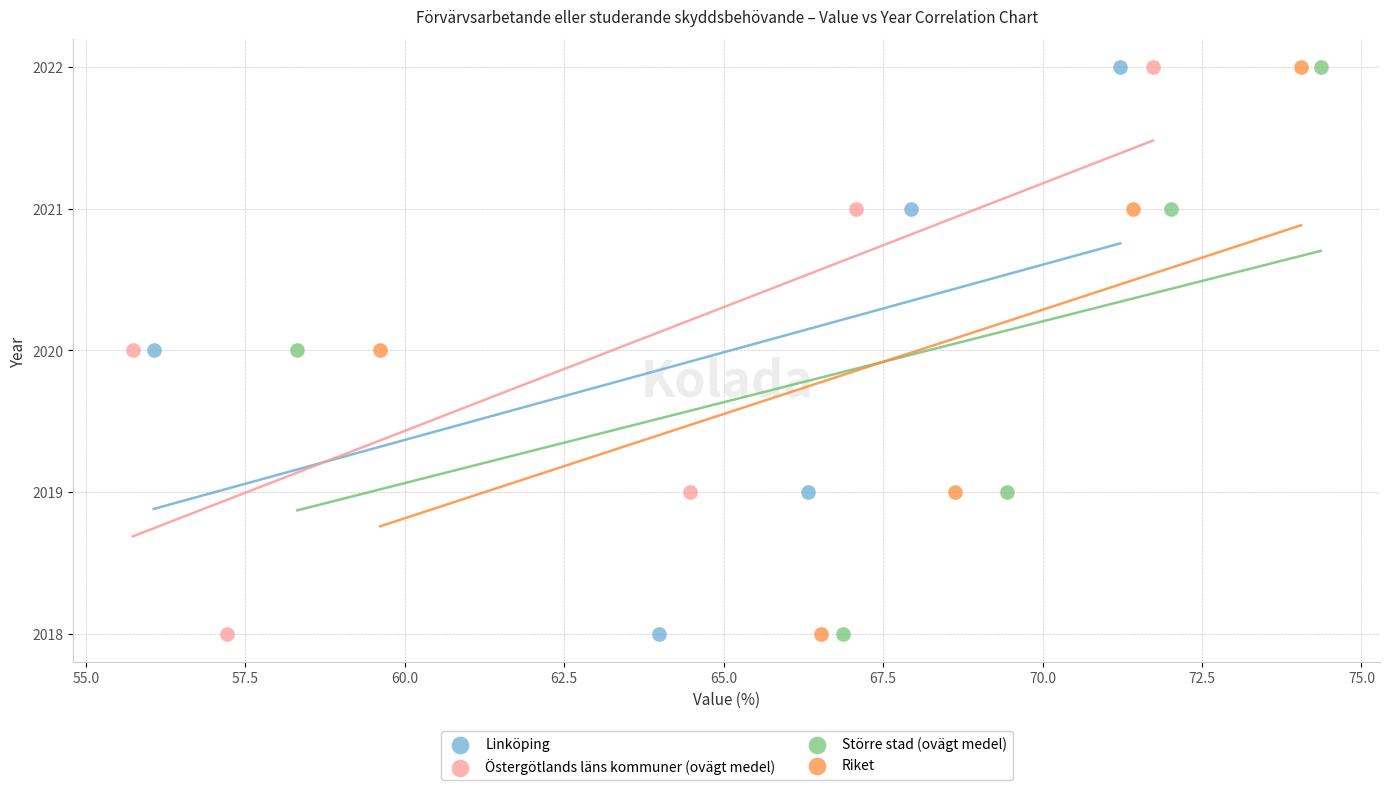

What are all the series names shown in the legend?

Linköping, Östergötlands läns kommuner (ovägt medel), Större stad (ovägt medel), Riket